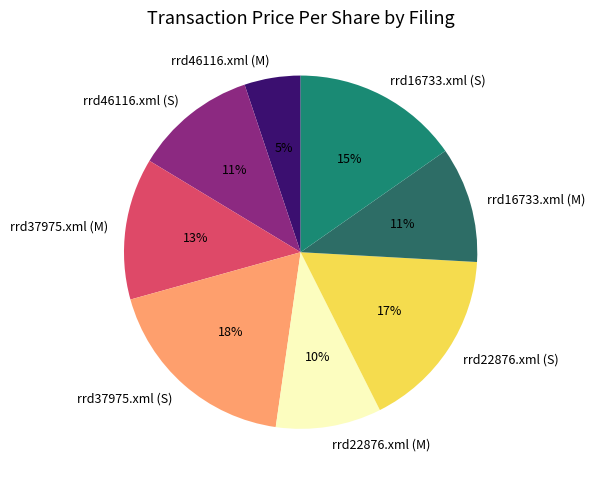

Which slice is the largest?

rrd37975.xml (S)